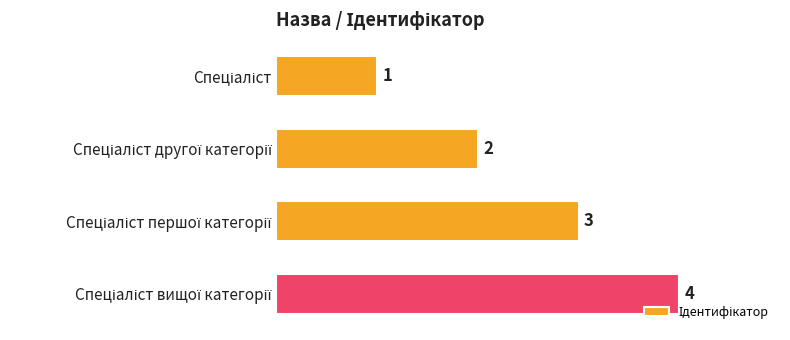

What is the value of the 4th bar from the top?

4